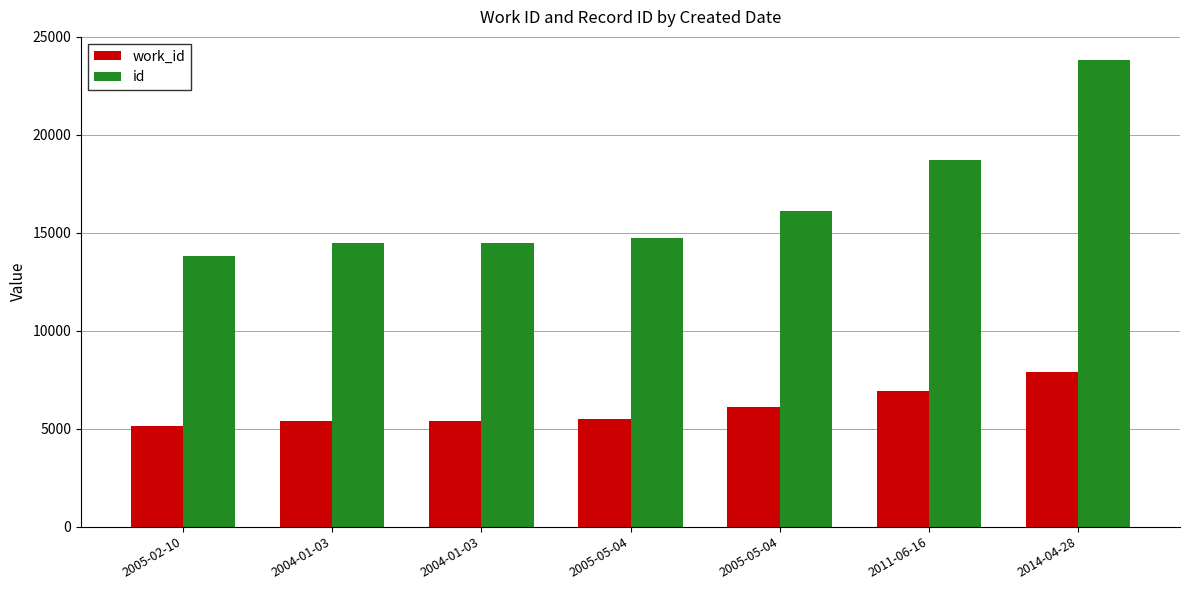

What is the sum of the work_id values at 2011-06-16 and 2005-02-10?

12067